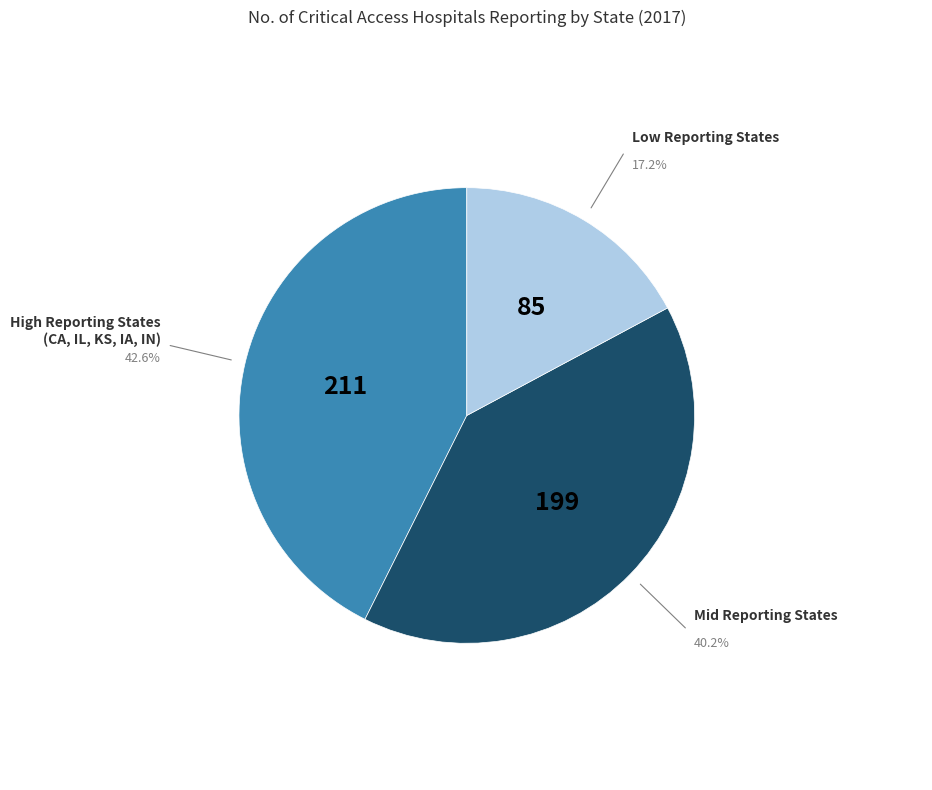

Is the sum of Mid Reporting States and Low Reporting States greater than half?

Yes